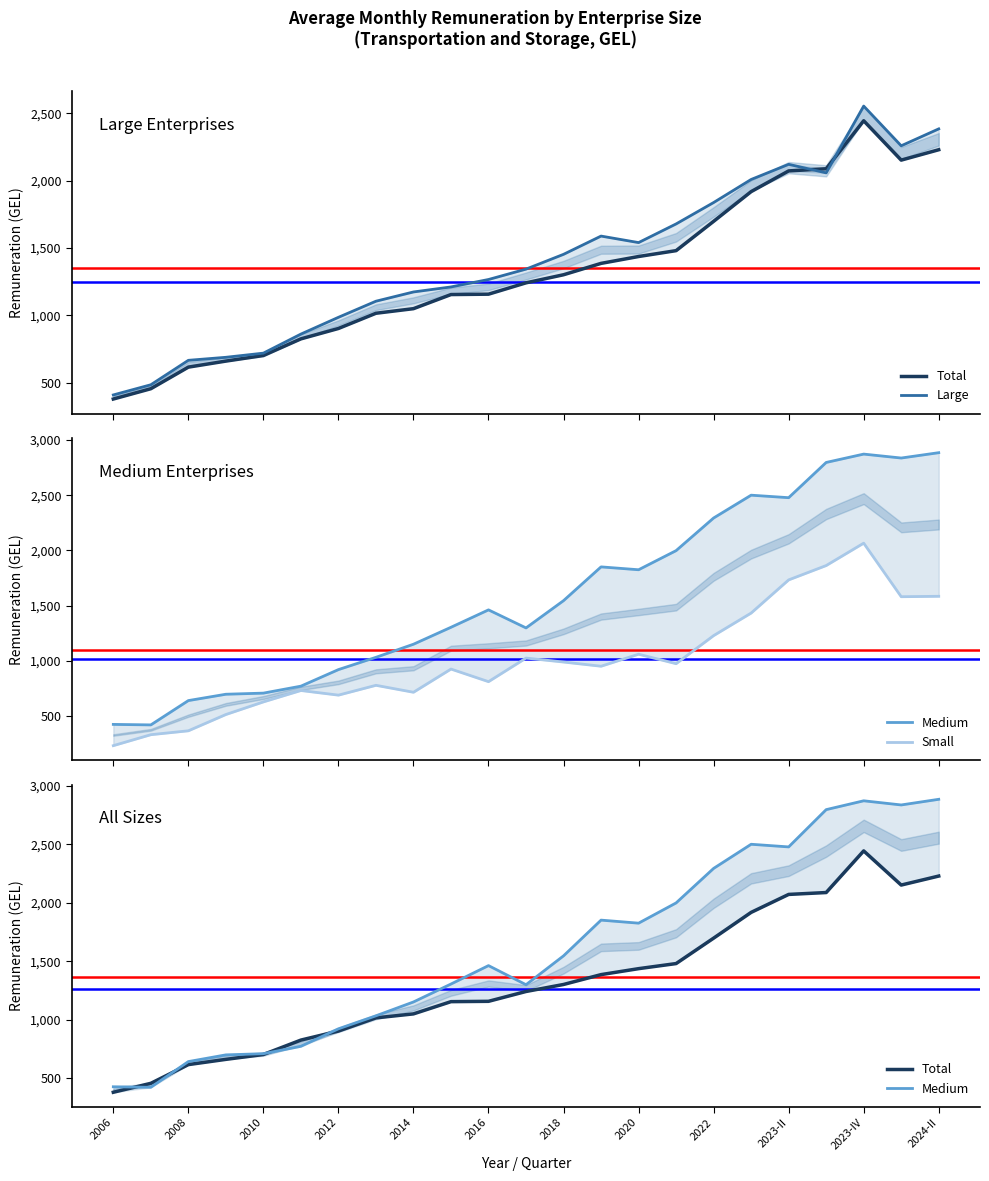

Count the number of data series in this chart.

4